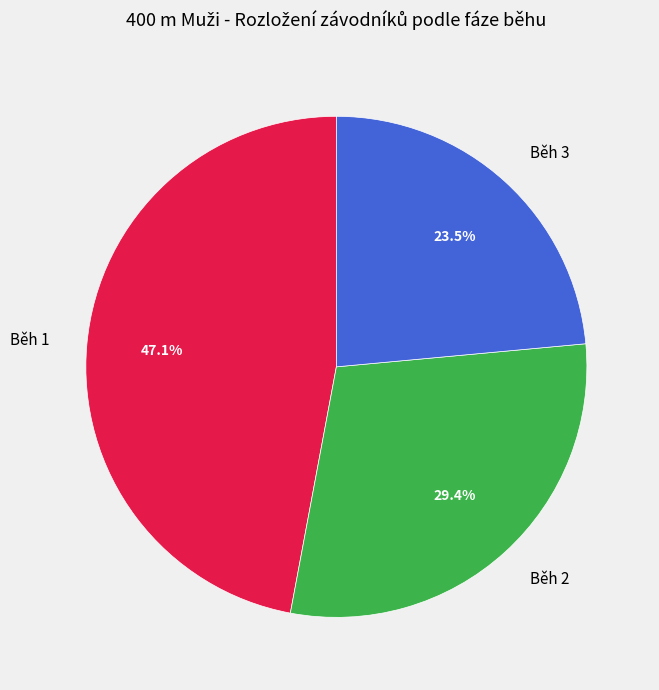

To the nearest percent, what percentage of the pie is Běh 1?

47%